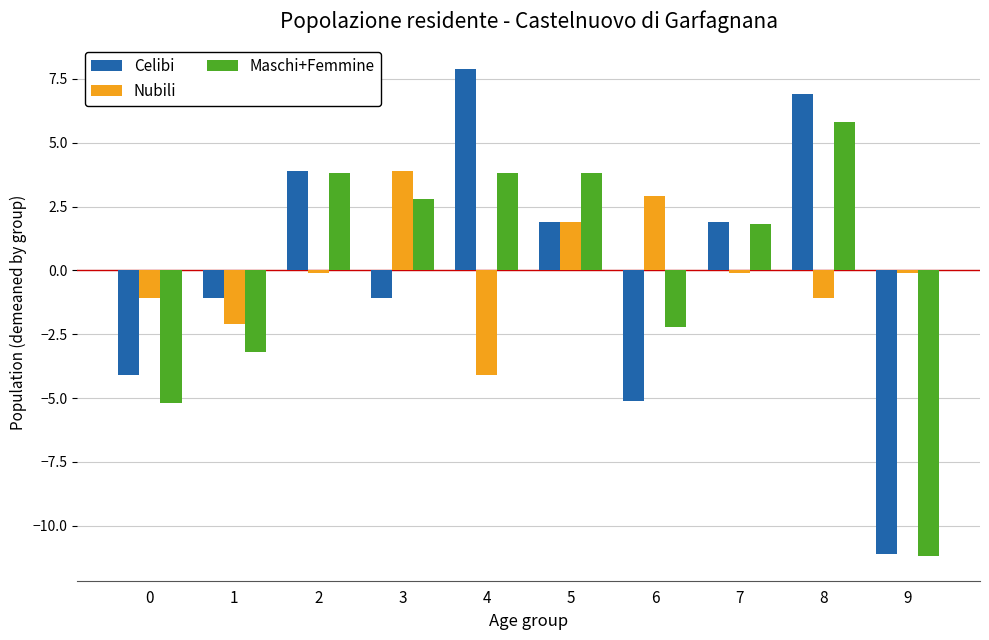

At how many categories does at least one series exceed 0?

7